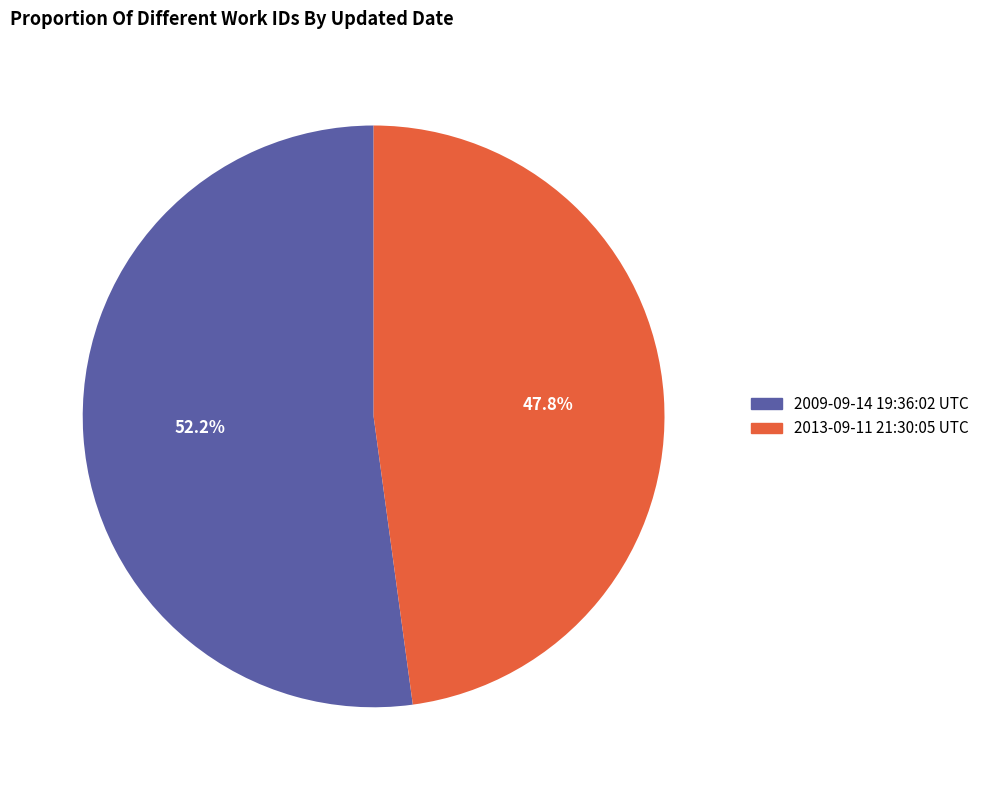

Which slice is the smallest?

2013-09-11 21:30:05 UTC